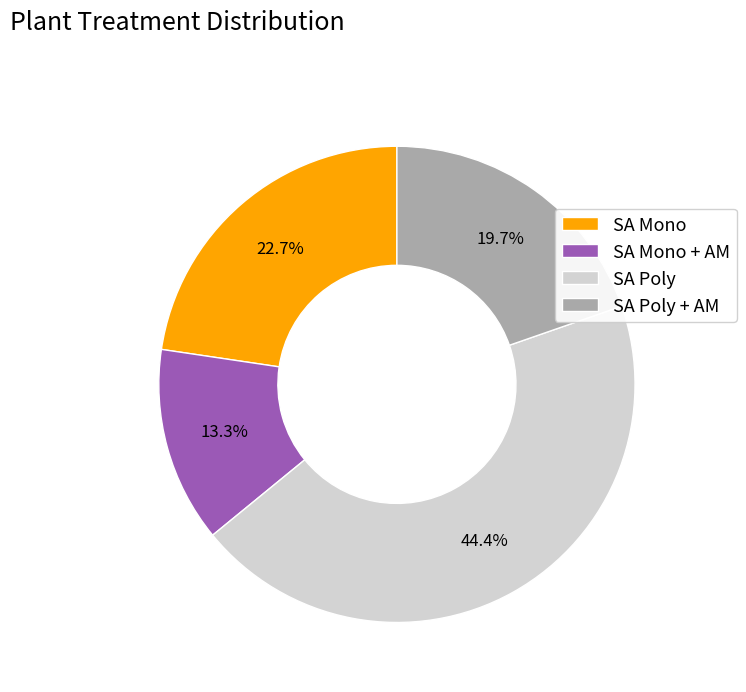

Which has a higher value, SA Poly or SA Poly + AM?

SA Poly